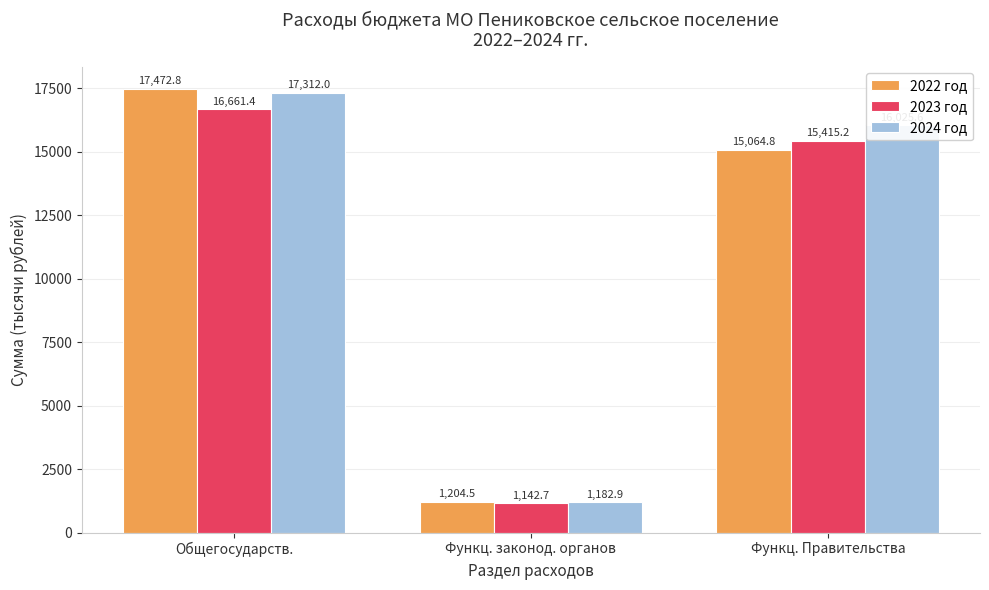

What is the sum of all 2024 год values?

34520.5